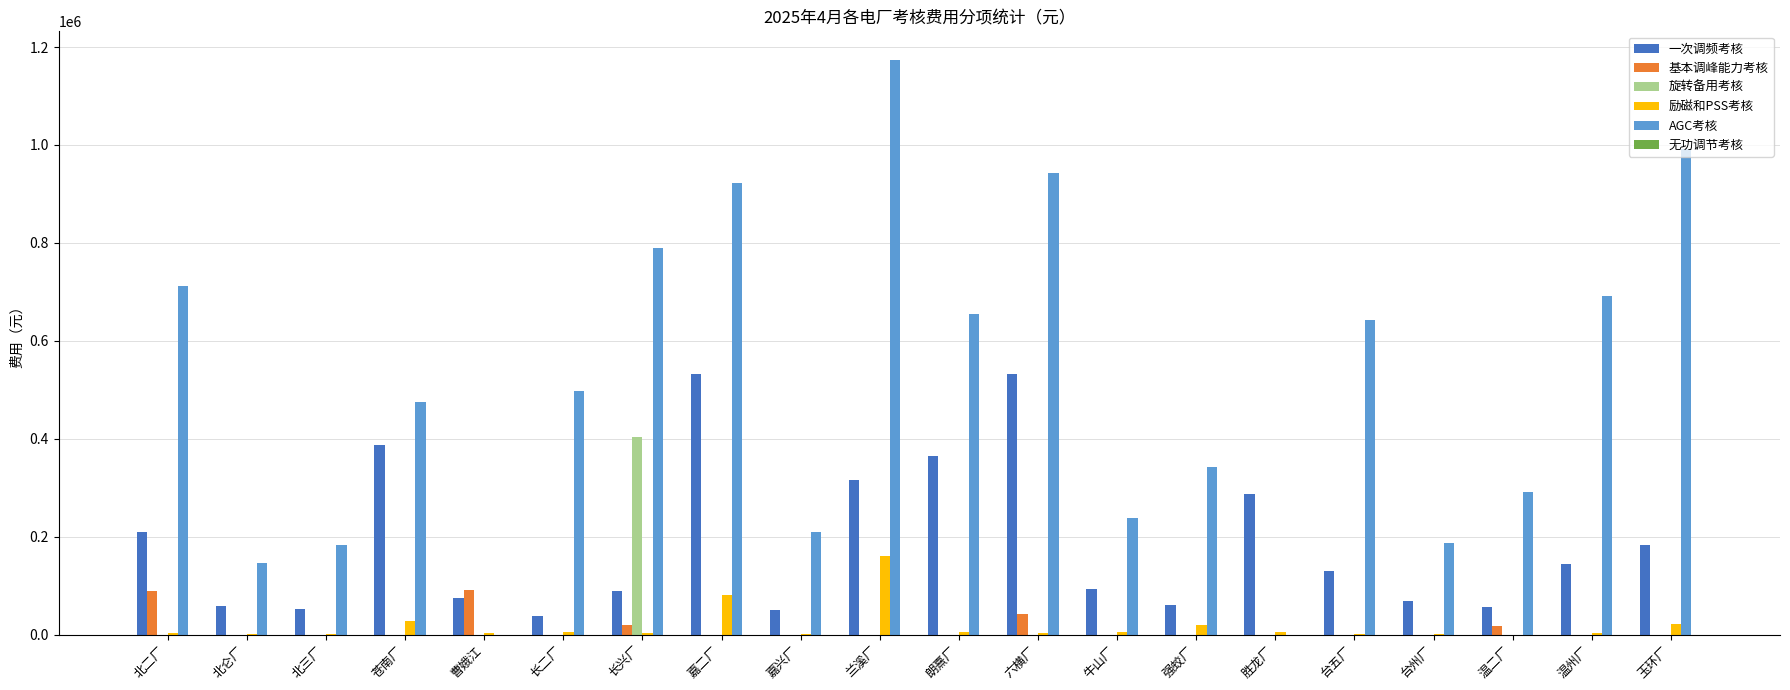

Which series changed the most between 长二厂 and 牛山厂?

AGC考核